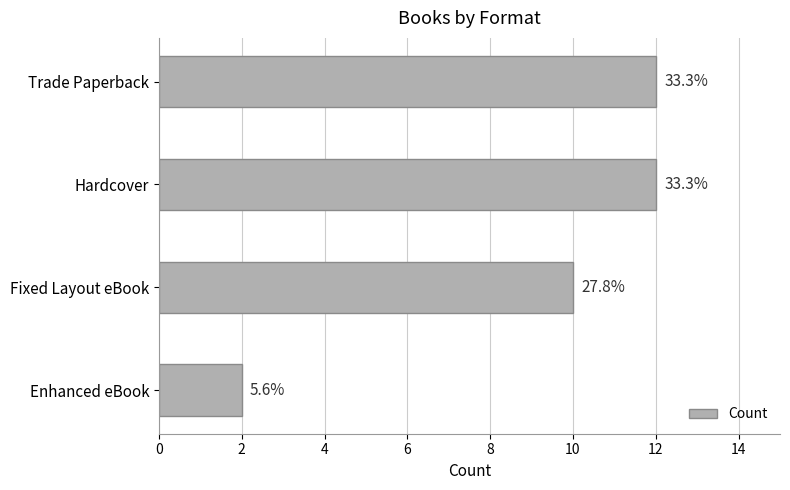

What is the minimum value shown in the chart?

2